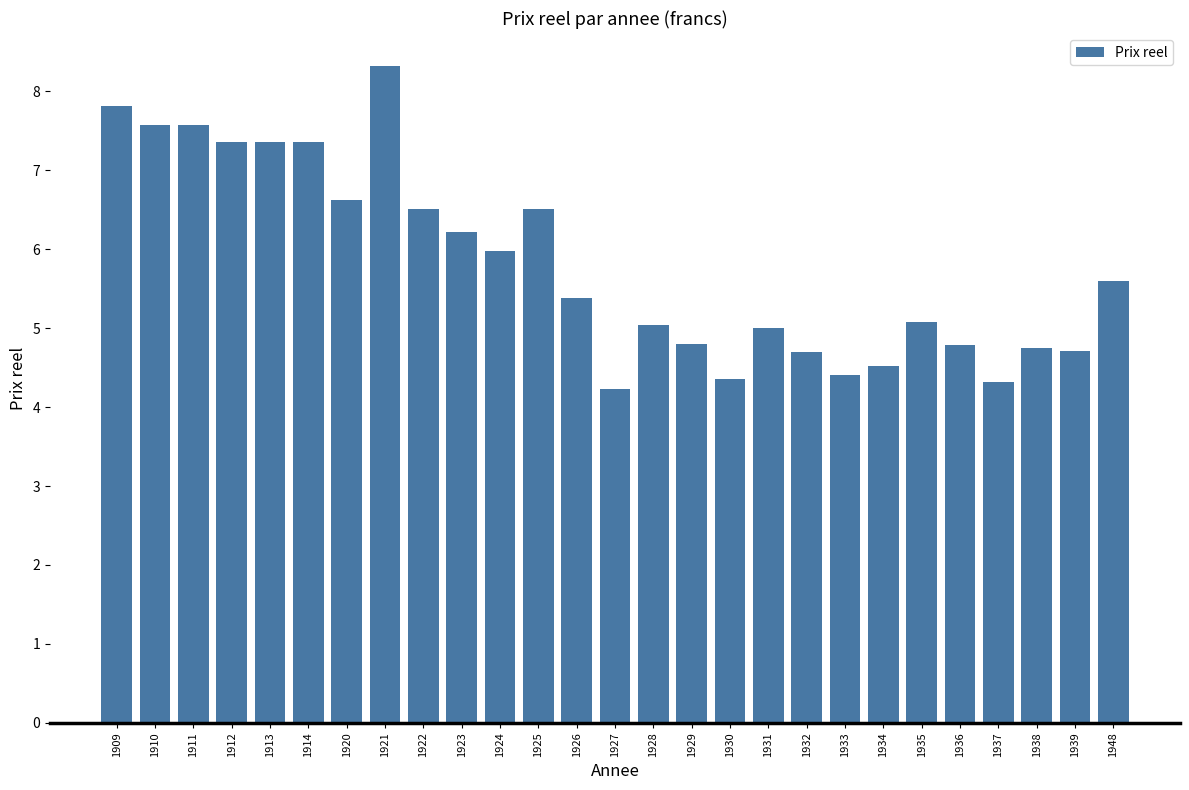

How many series are shown in this chart?

1